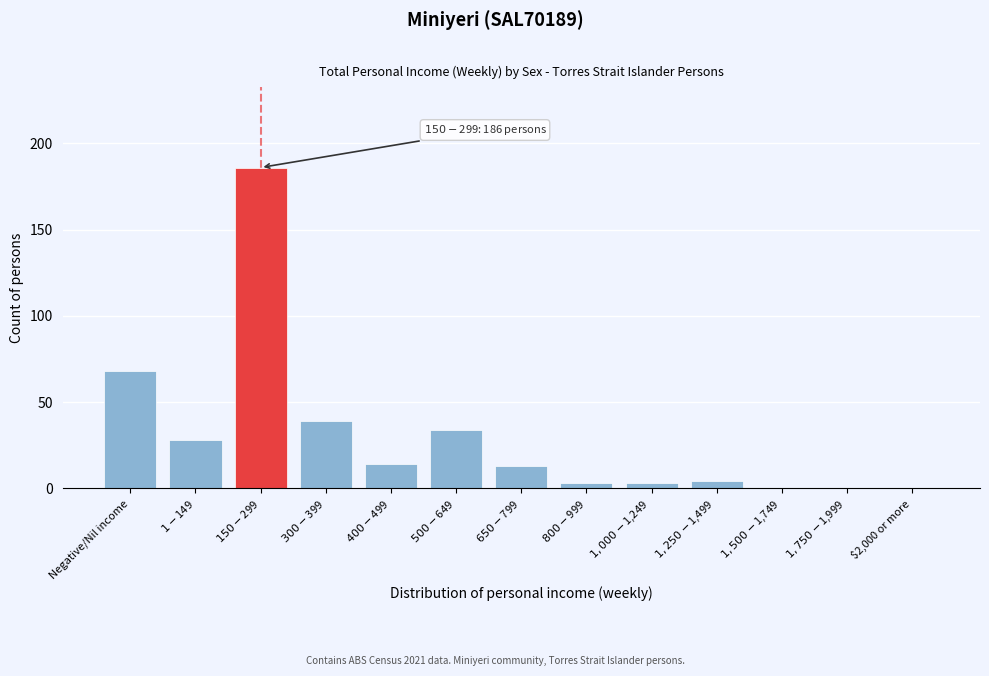

At which label is the value closest to 93?

Negative/Nil income